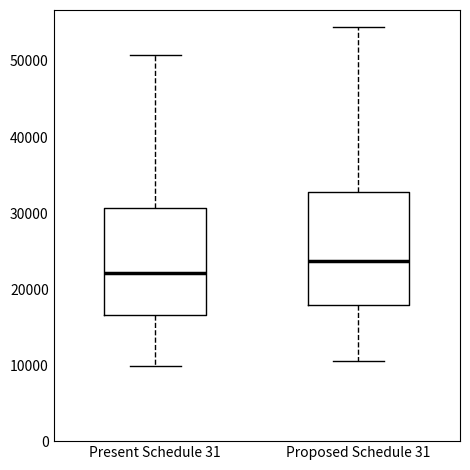

Reading left to right, transcribe this box plot: for each box, give where its median line is, the range the box spans, and where its two whiskers end, as read against the y-axis. The values are not printed on the chart, so give them approximately, as read against the axis.

Present Schedule 31: median 22000, box 17000 to 31000, whiskers 10000 to 51000
Proposed Schedule 31: median 24000, box 18000 to 33000, whiskers 11000 to 54000